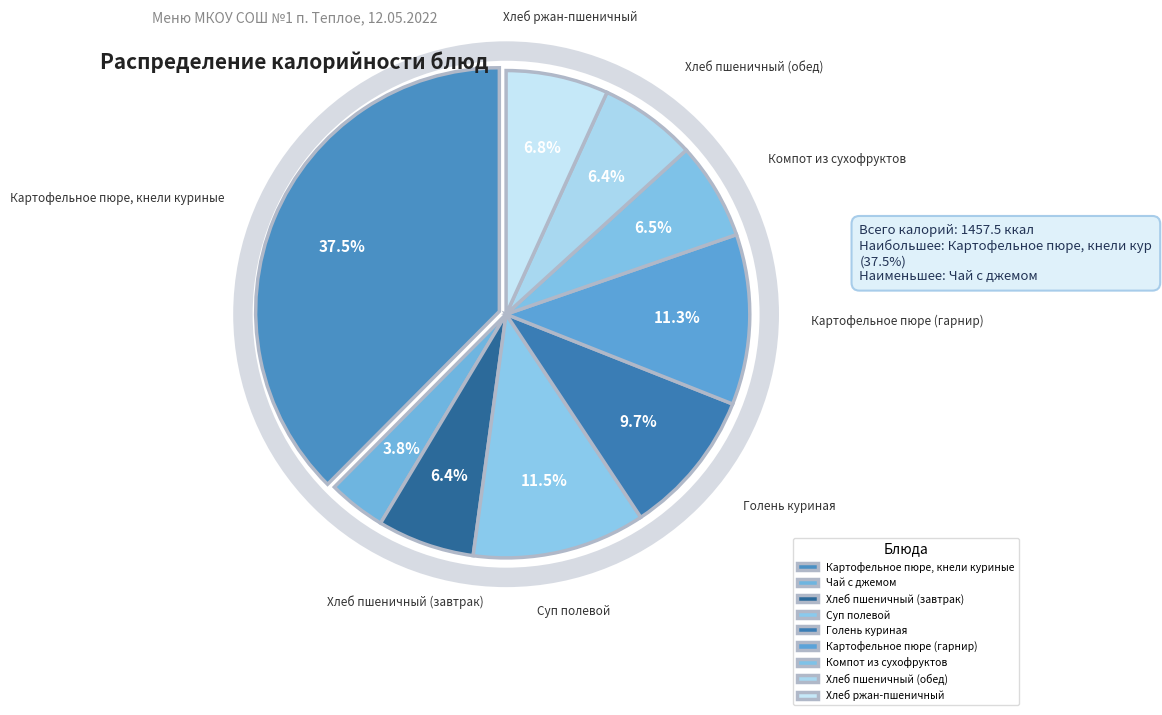

Which slice is the smallest?

Чай с джемом